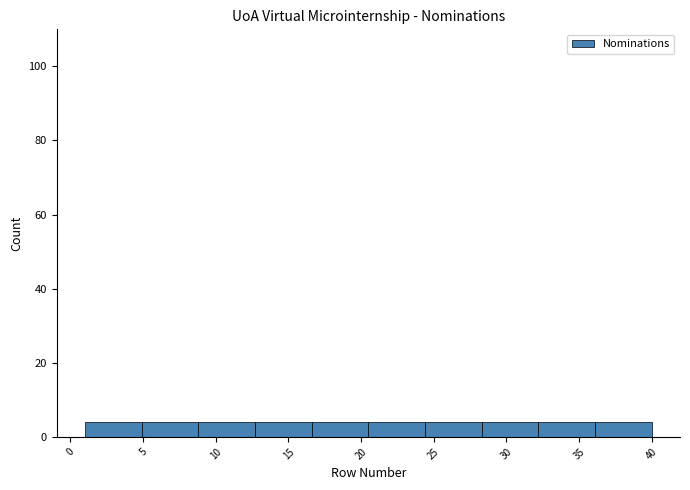

Reading left to right, transcribe this chart: for each bar, give the range it covers on the x-axis and its height. Neither the bar edges nor the heights are printed on the chart, so give them approximately, as read against the axes.

1.0 to 4.9: 4
4.9 to 8.8: 4
8.8 to 12.7: 4
12.7 to 16.6: 4
16.6 to 20.5: 4
20.5 to 24.4: 4
24.4 to 28.3: 4
28.3 to 32.2: 4
32.2 to 36.1: 4
36.1 to 40.0: 4